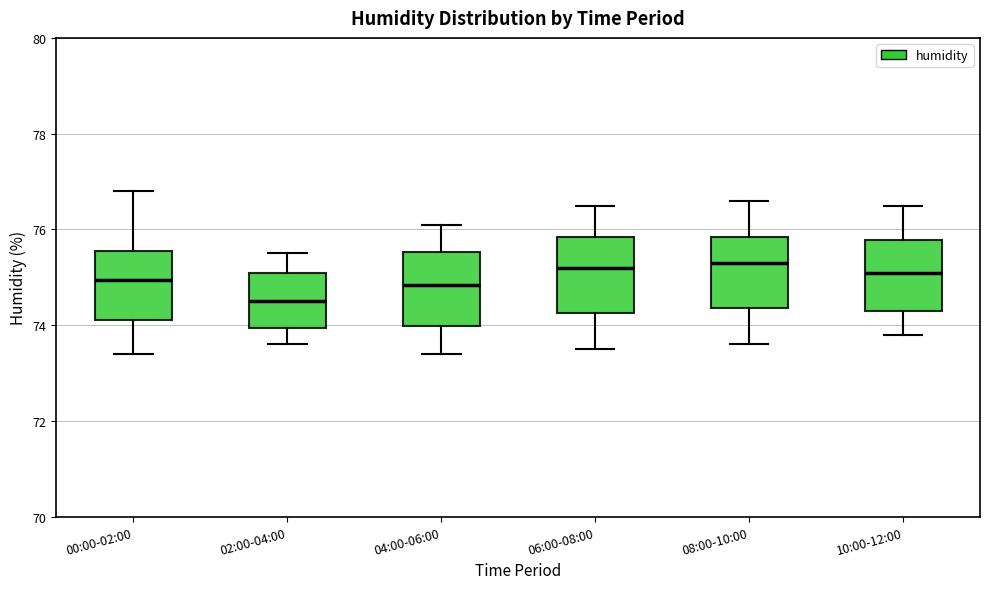

Reading left to right, read every box against the y-axis: the position of its median line, the range the box covers, and the ends of its whiskers. The values are not printed on the chart, so give them approximately, as read against the axis.

00:00-02:00: median 75.0, box 74.2 to 75.6, whiskers 73.4 to 76.8
02:00-04:00: median 74.6, box 74.0 to 75.2, whiskers 73.6 to 75.6
04:00-06:00: median 74.8, box 74.0 to 75.6, whiskers 73.4 to 76.2
06:00-08:00: median 75.2, box 74.2 to 75.8, whiskers 73.6 to 76.6
08:00-10:00: median 75.4, box 74.4 to 75.8, whiskers 73.6 to 76.6
10:00-12:00: median 75.2, box 74.4 to 75.8, whiskers 73.8 to 76.6